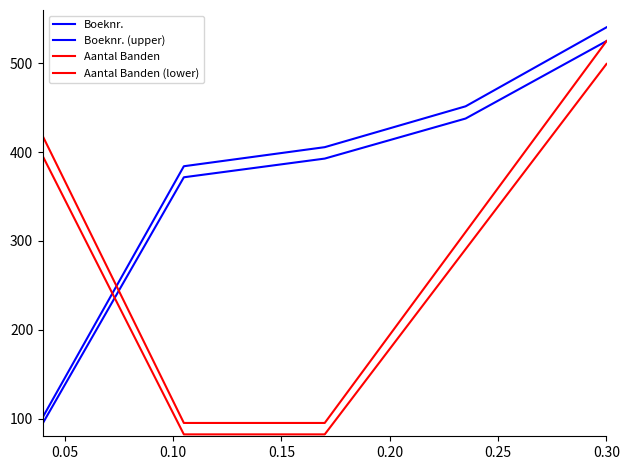

What is the difference between the maximum and second lowest values in the Boeknr. (upper) series?

156.4